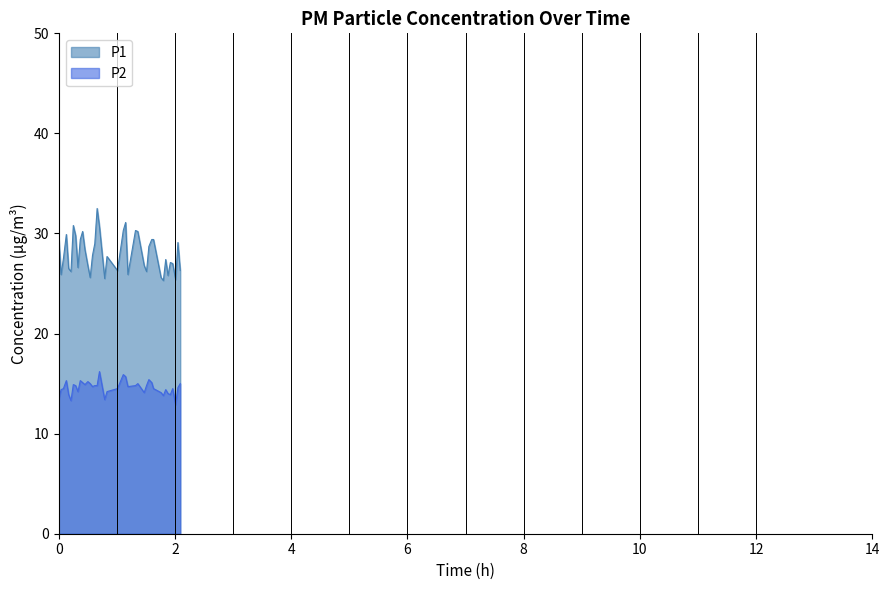

What is the difference between the maximum and minimum values in the P1 series?

7.2